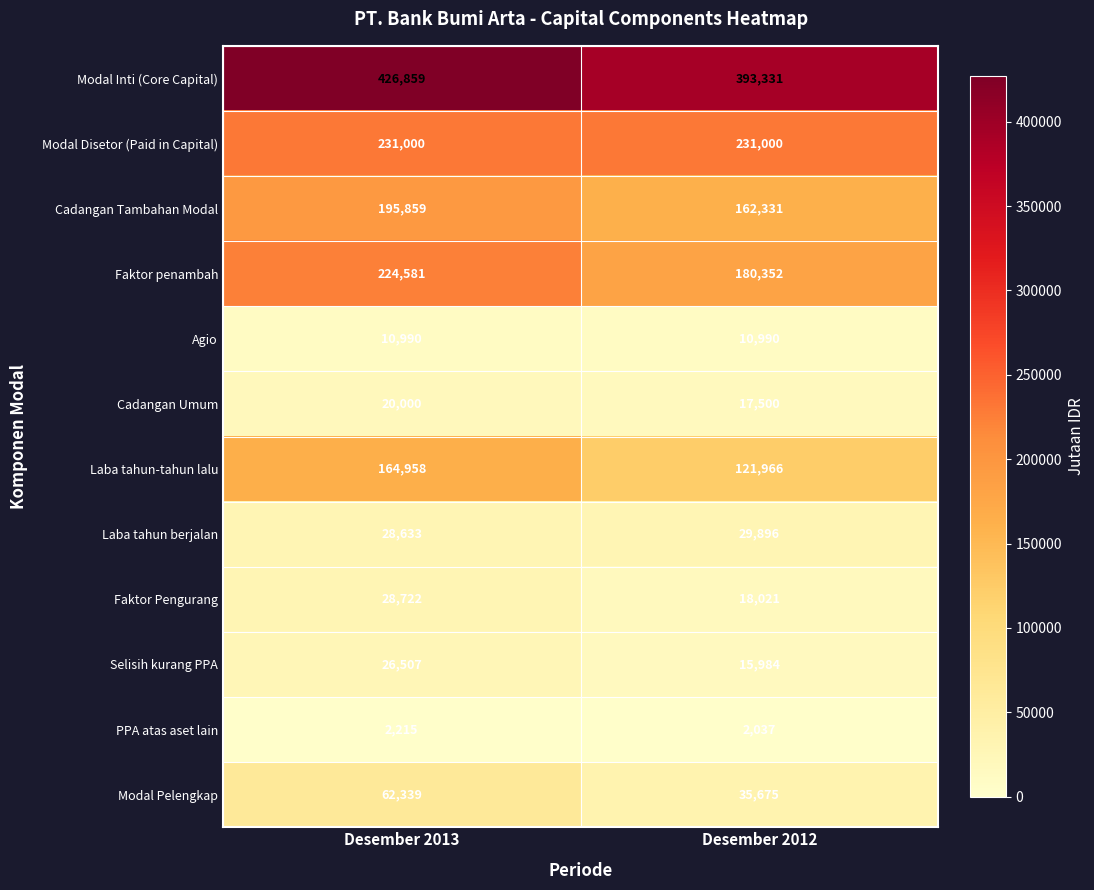

Which series changed the most between Desember 2013 and Desember 2012?

Faktor penambah